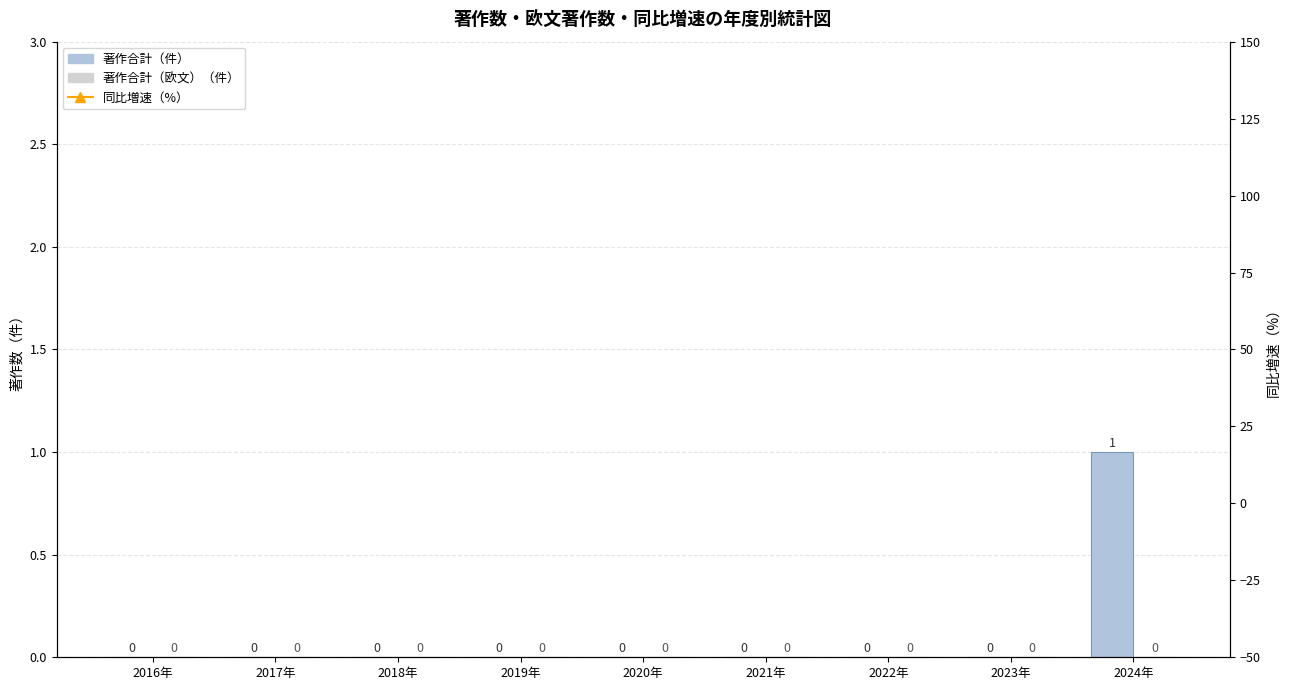

Is it true that 著作合計（件） equals -1 at 2016年?

False